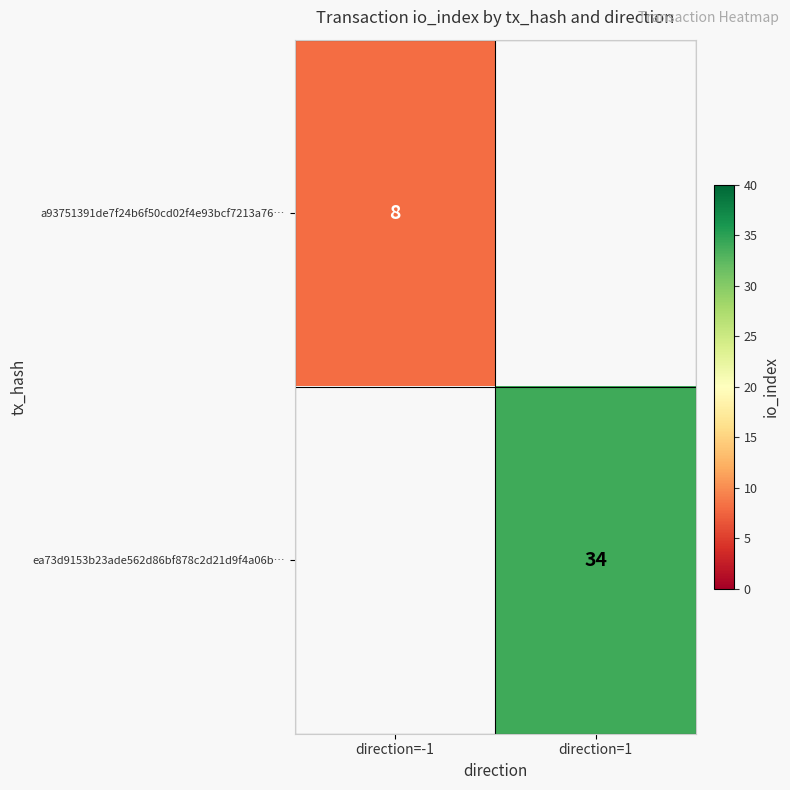

The ea73d9153b23ade562d86bf878c2d21d9f4a06b… series shows 59 at direction=1. True or false?

False